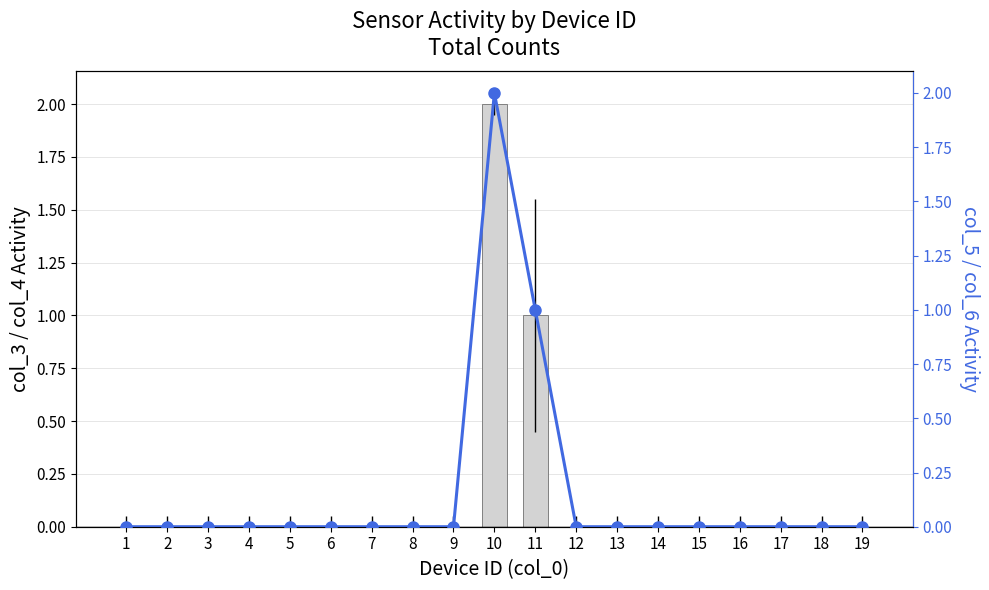

At which category is the sum across all series the highest?

10